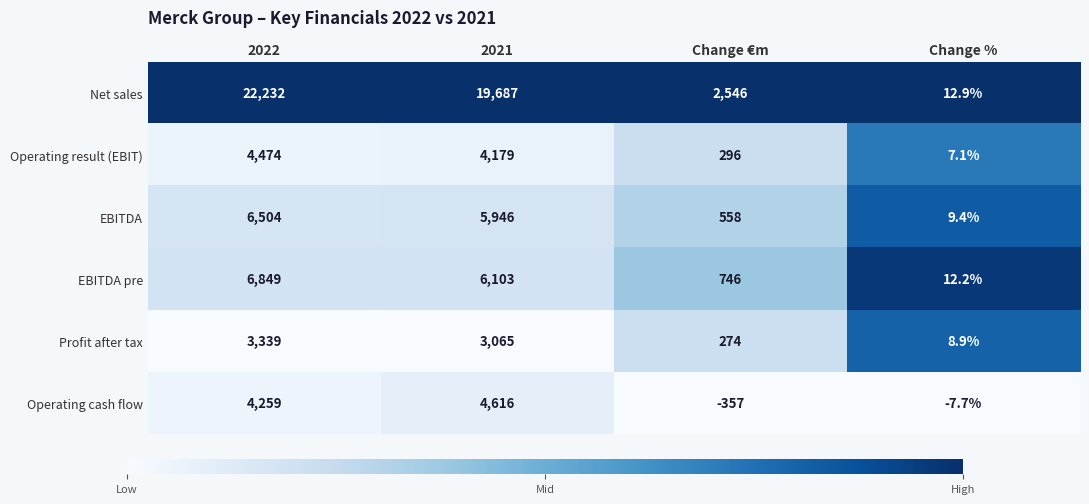

Which series has the largest total across all categories?

Net sales